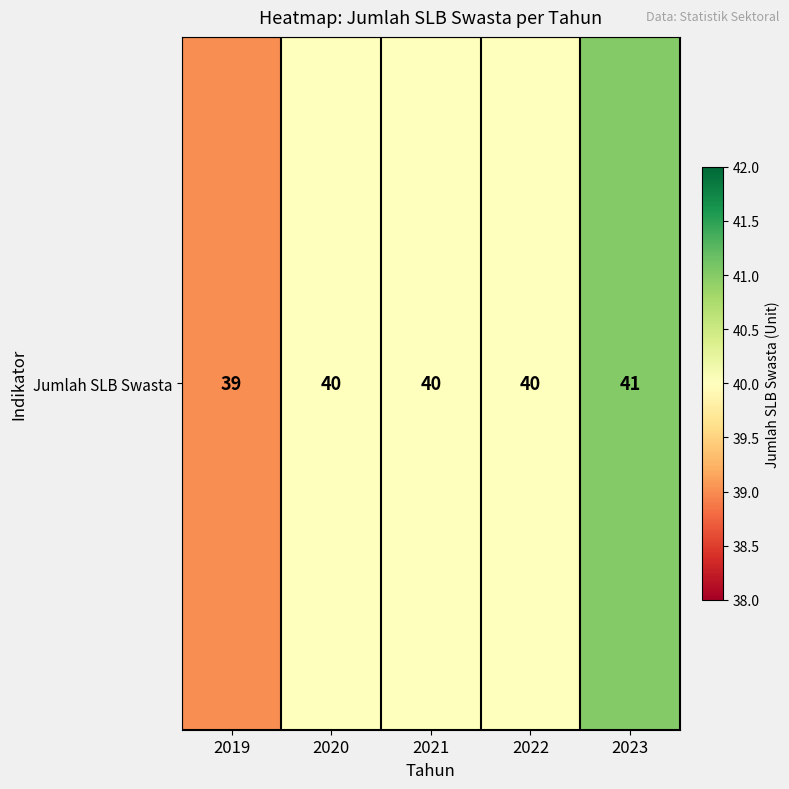

What is the difference between the values at 2019 and 2020?

1